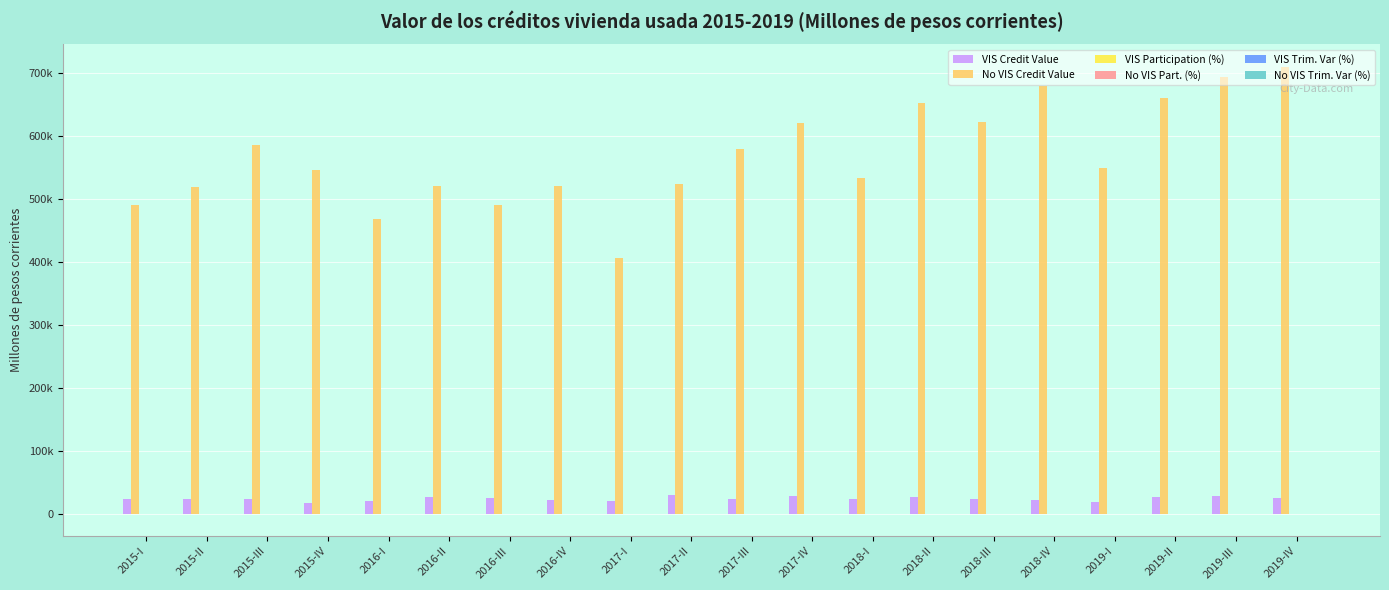

Does the chart contain stacked bars?

No